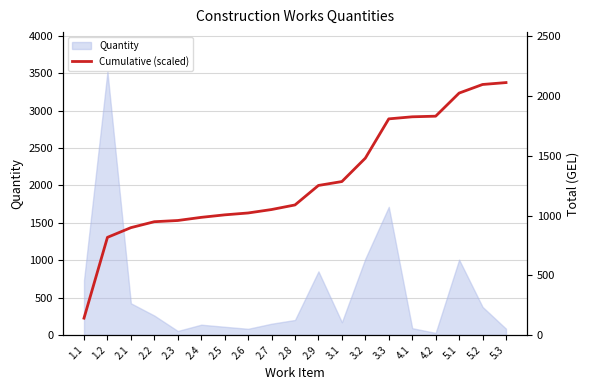

What is the minimum value shown in the chart?

140.6